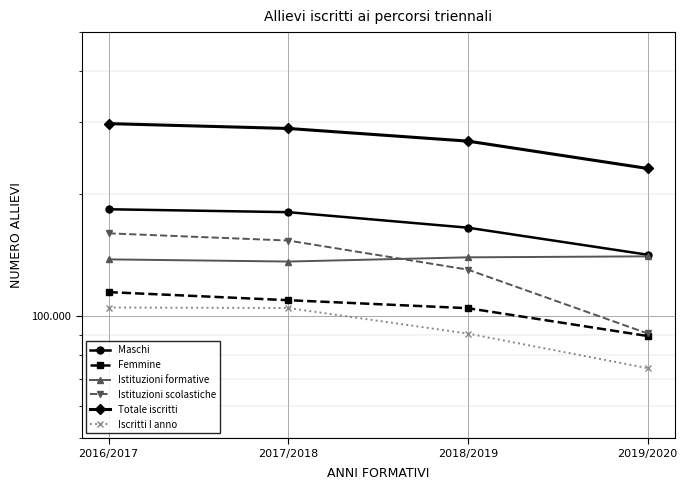

Reading right to left, list all the values displayed in this chart.

Maschi: 2019/2020=141539	2018/2019=164977	2017/2018=180157	2016/2017=183145
Femmine: 2019/2020=89272	2018/2019=104526	2017/2018=109375	2016/2017=114488
Istituzioni formative: 2019/2020=140233	2018/2019=139450	2017/2018=136159	2016/2017=137849
Istituzioni scolastiche: 2019/2020=90578	2018/2019=130053	2017/2018=153373	2016/2017=159784
Totale iscritti: 2019/2020=230811	2018/2019=269503	2017/2018=289532	2016/2017=297633
Iscritti I anno: 2019/2020=74411	2018/2019=90493	2017/2018=104633	2016/2017=104931